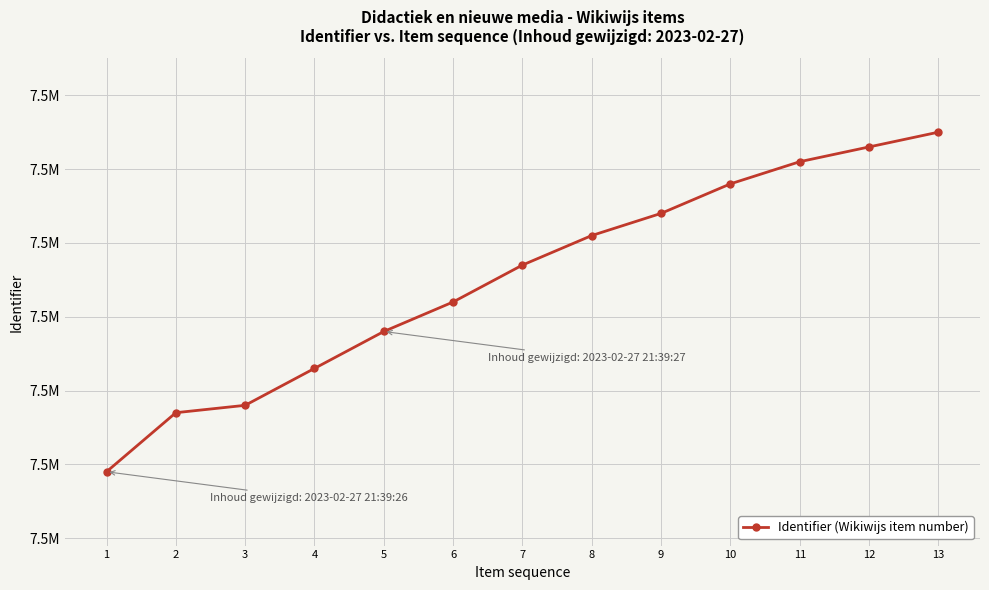

What is the greatest value displayed?

7484595